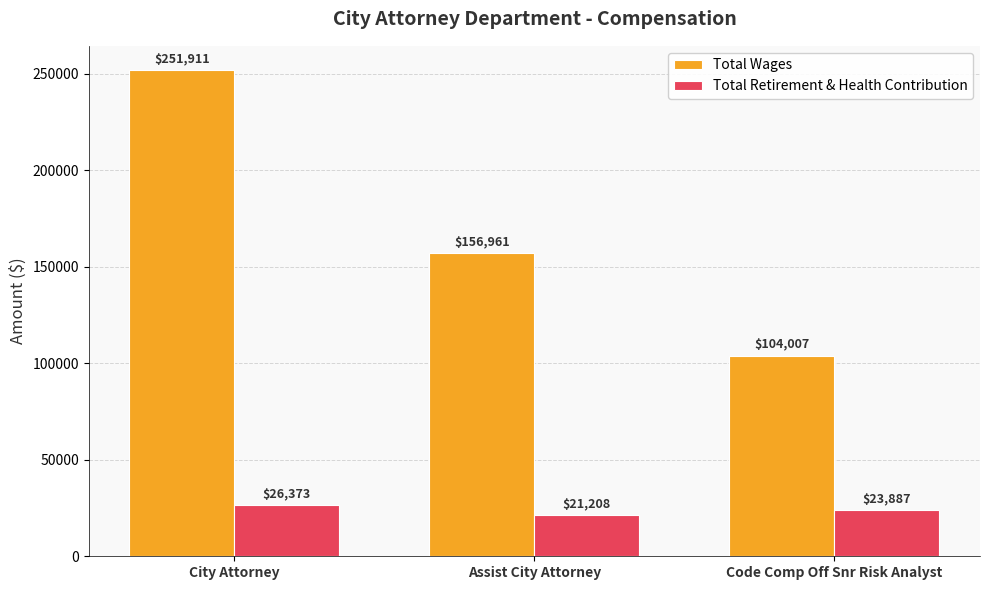

How many bars are there in each group?

2